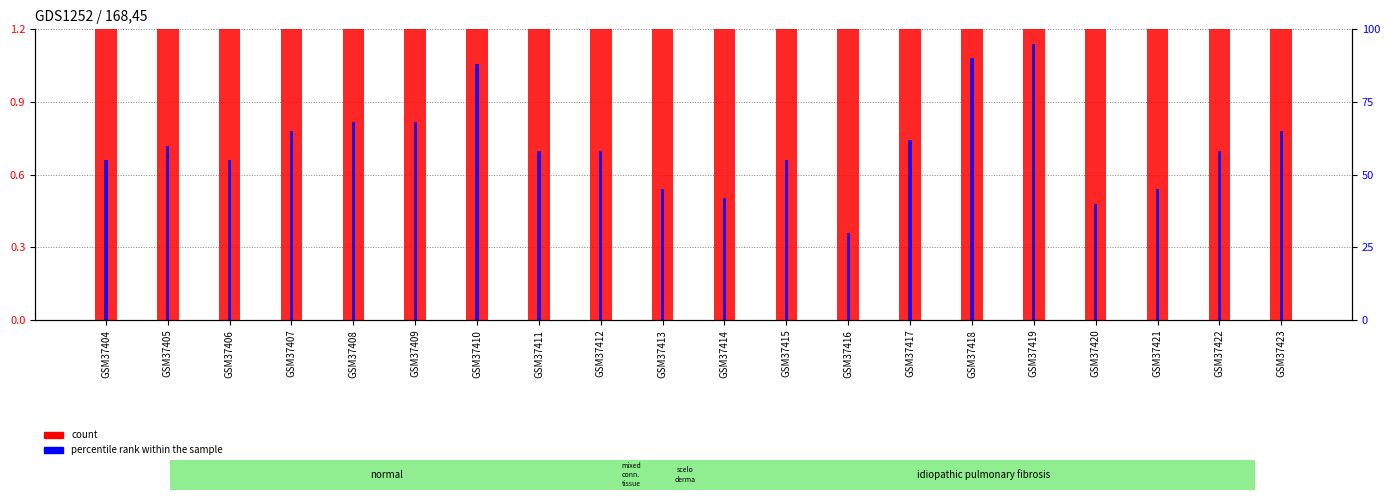

Reading right to left, what are all the values shown in this chart?

count: GSM37423=1.7	GSM37422=1.7	GSM37421=1.7	GSM37420=1.7	GSM37419=1.7	GSM37418=1.7	GSM37417=1.7	GSM37416=1.7	GSM37415=1.7	GSM37414=1.7	GSM37413=1.7	GSM37412=1.7	GSM37411=1.7	GSM37410=1.7	GSM37409=1.7	GSM37408=1.7	GSM37407=1.7	GSM37406=1.7	GSM37405=1.7	GSM37404=1.7
percentile rank within the sample: GSM37423=65.0	GSM37422=58.0	GSM37421=45.0	GSM37420=40.0	GSM37419=95.0	GSM37418=90.0	GSM37417=62.0	GSM37416=30.0	GSM37415=55.0	GSM37414=42.0	GSM37413=45.0	GSM37412=58.0	GSM37411=58.0	GSM37410=88.0	GSM37409=68.0	GSM37408=68.0	GSM37407=65.0	GSM37406=55.0	GSM37405=60.0	GSM37404=55.0